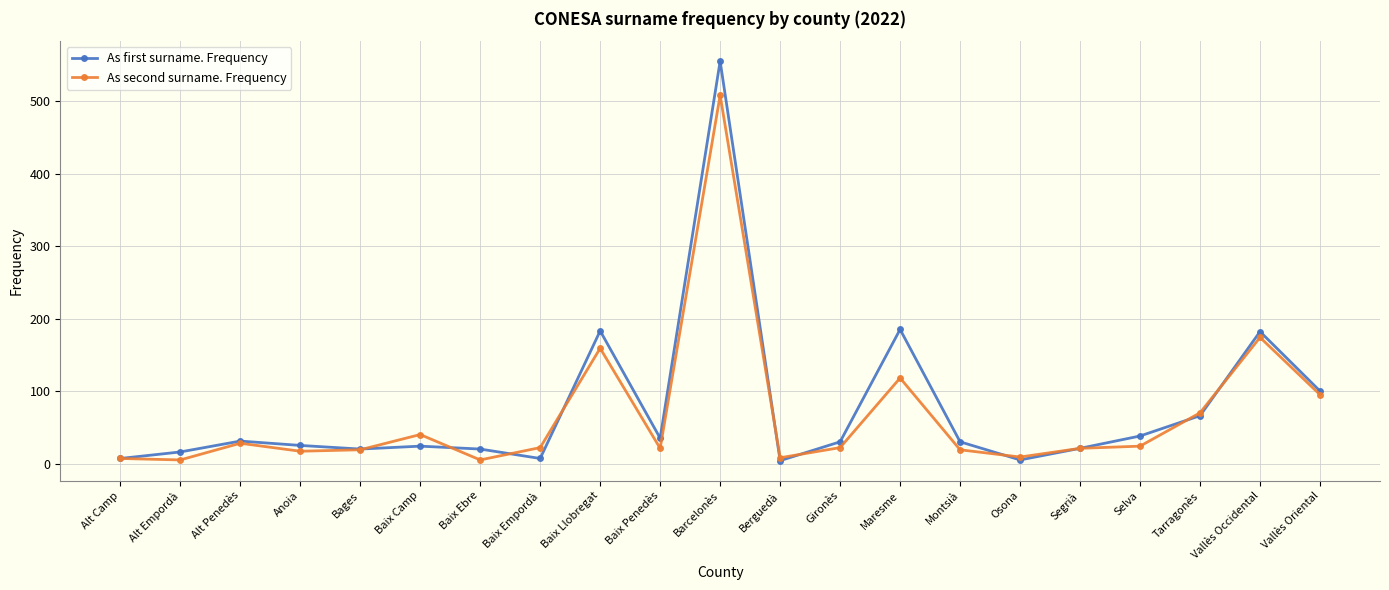

Which series has the widest spread of values?

As first surname. Frequency